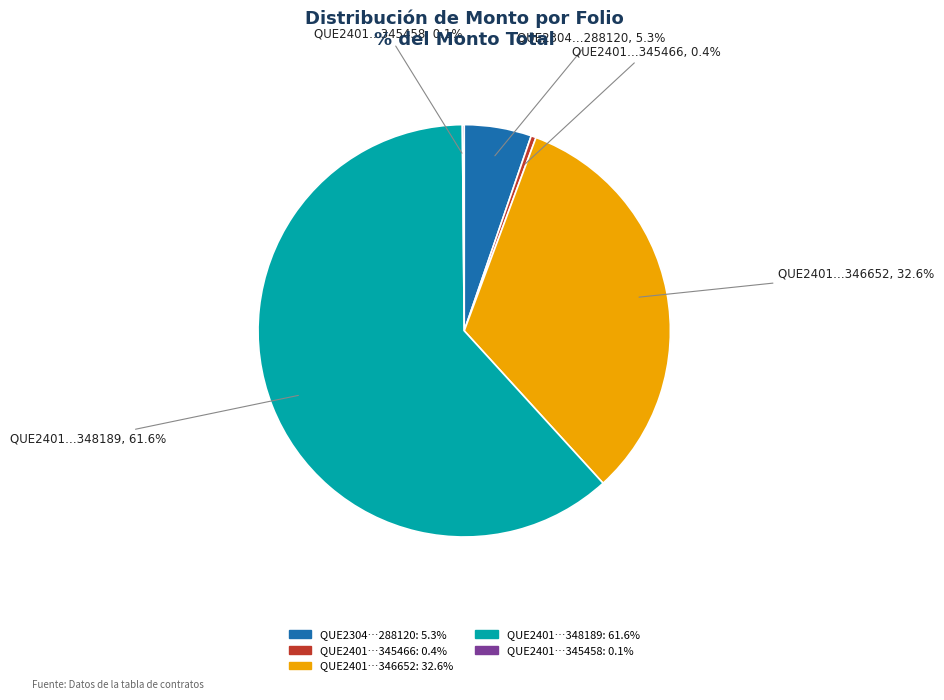

Is there a majority slice in this chart?

Yes